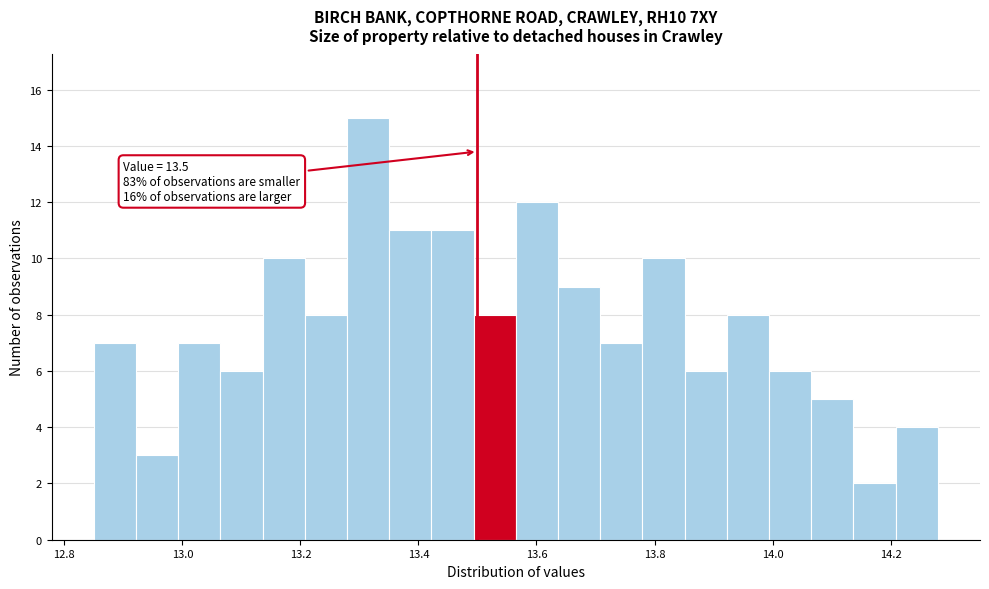

Read against the x-axis, roughly where is the centre of the tallest bar?

13.32